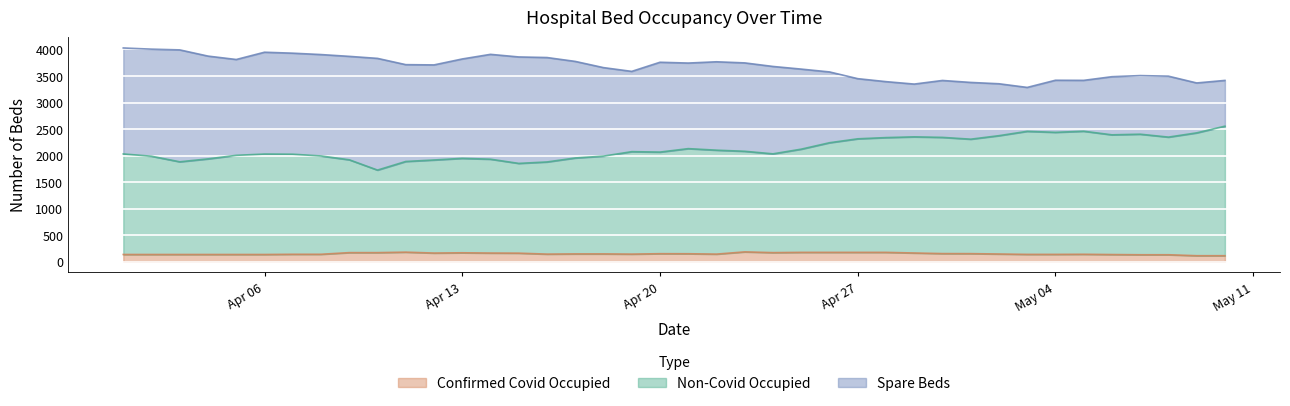

What is the difference between the Confirmed Covid Occupied values at 2020-05-06 and 2020-05-05?

5